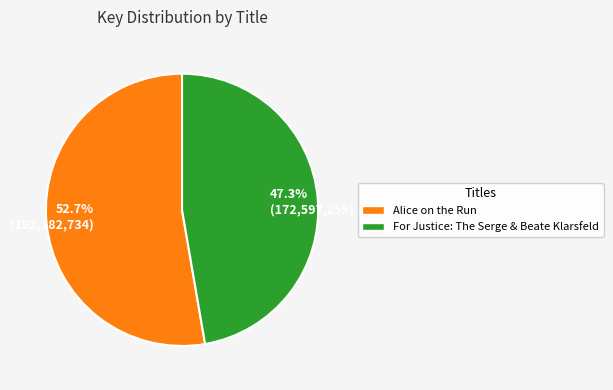

Rank the categories by value from highest to lowest.

52.7% (192,382,734), 47.3% (172,597,259)